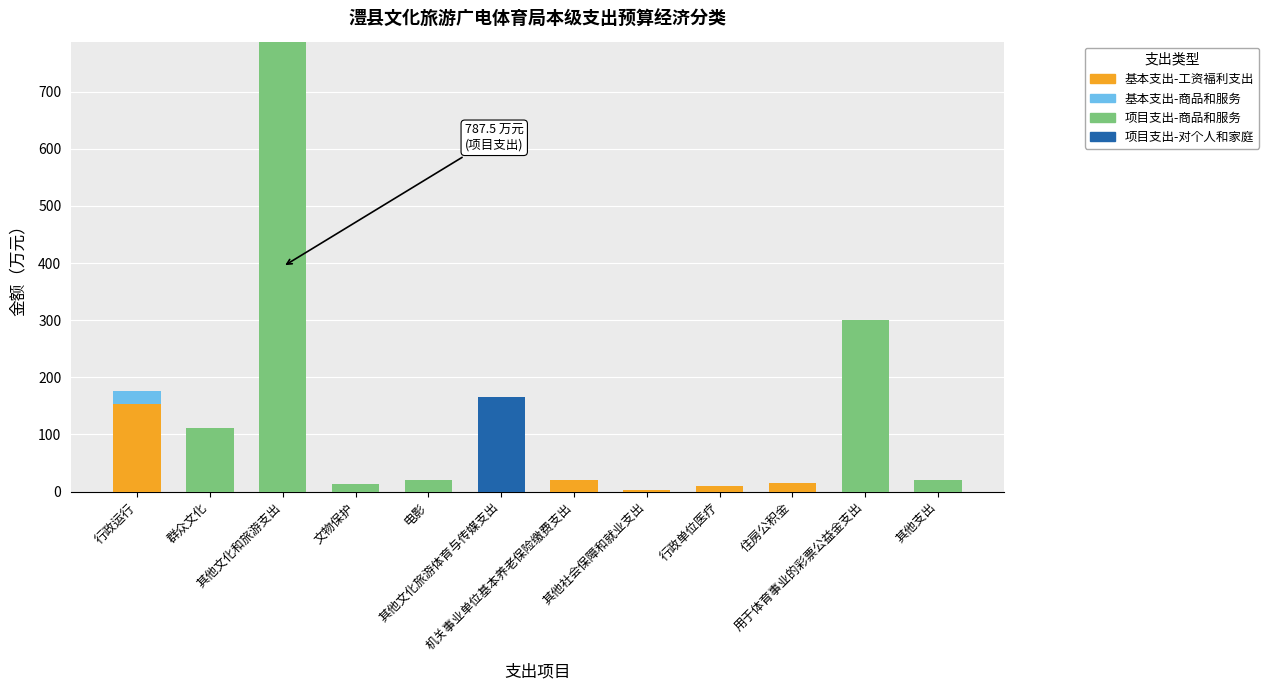

What is the maximum value for 基本支出-工资福利支出?

152.8